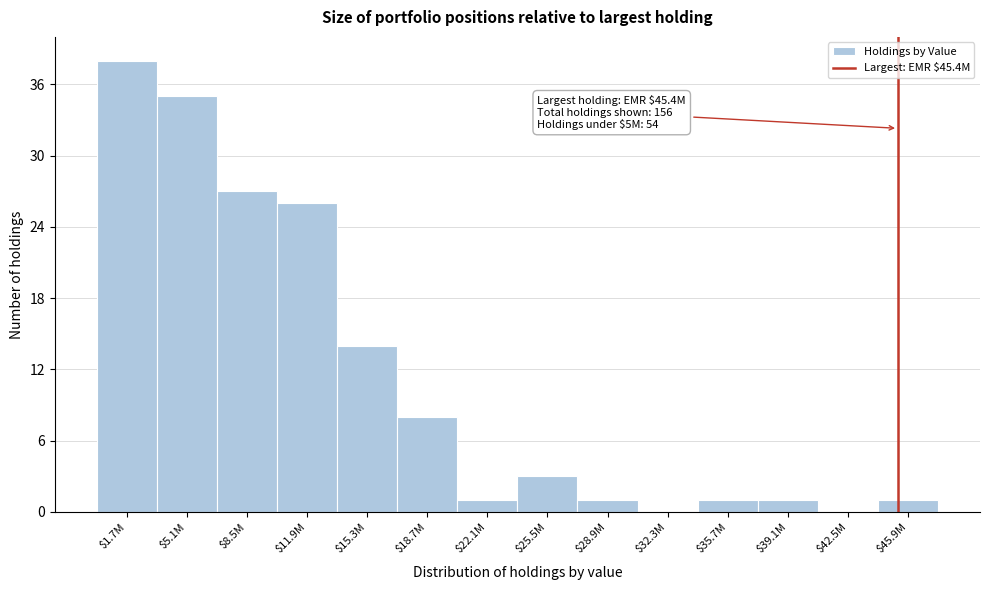

Read the value at $11.9M, to the nearest 10.

30